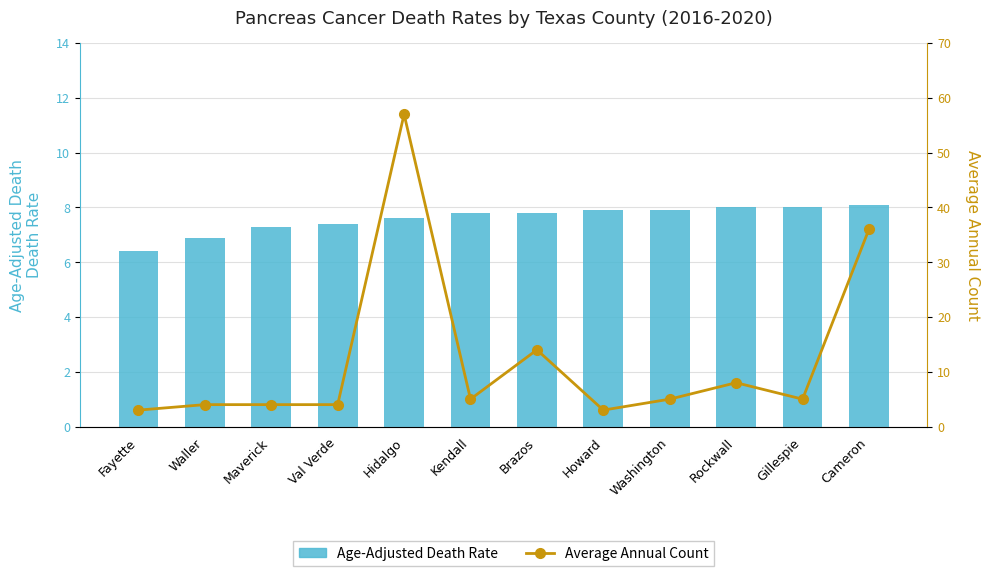

Does the chart contain stacked bars?

No